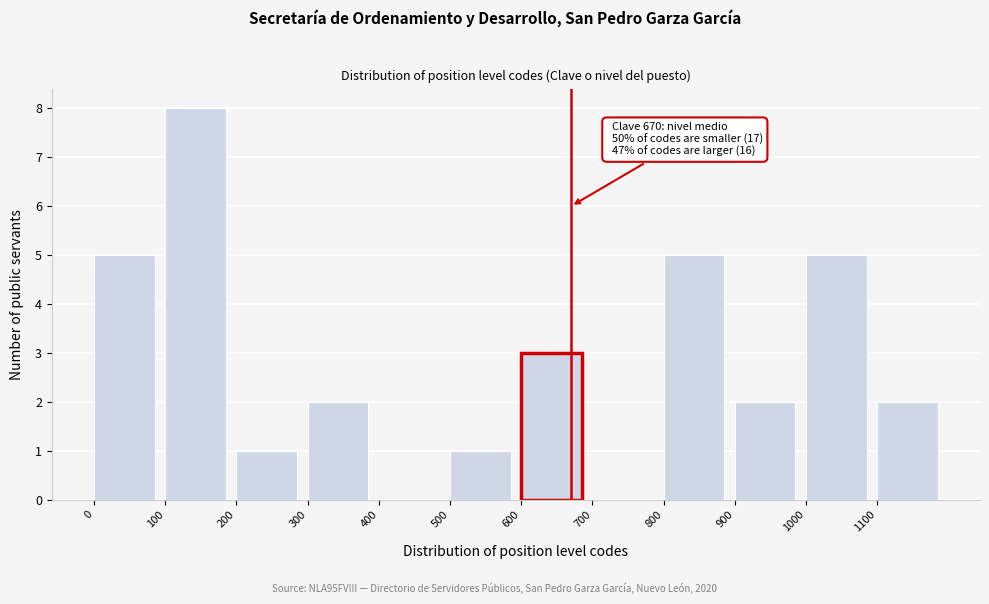

Which range on the x-axis has the tallest bar?

100 to 200